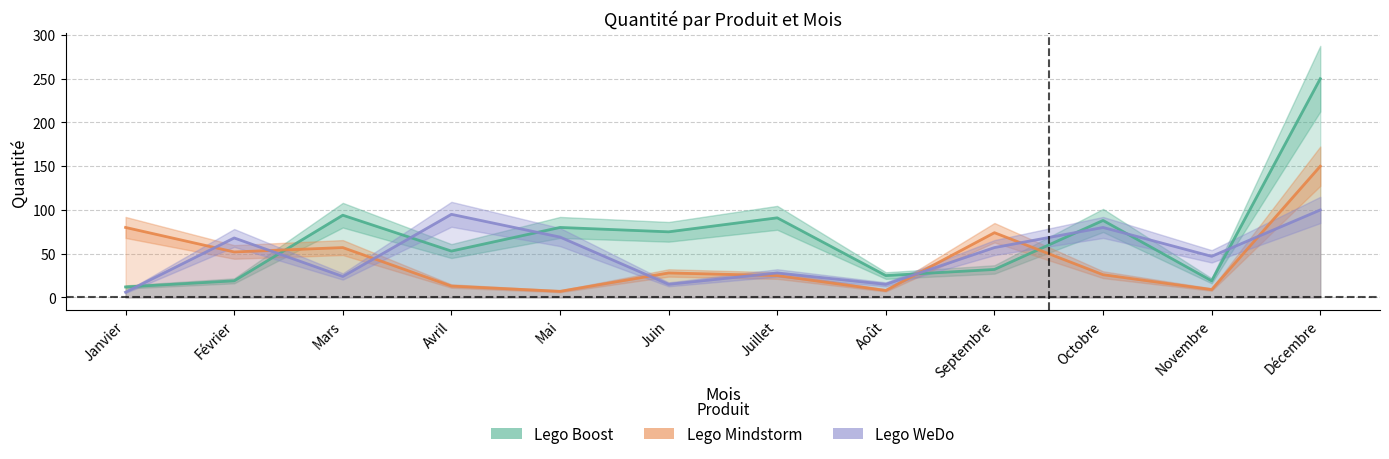

Which series has the largest total across all categories?

Lego Boost